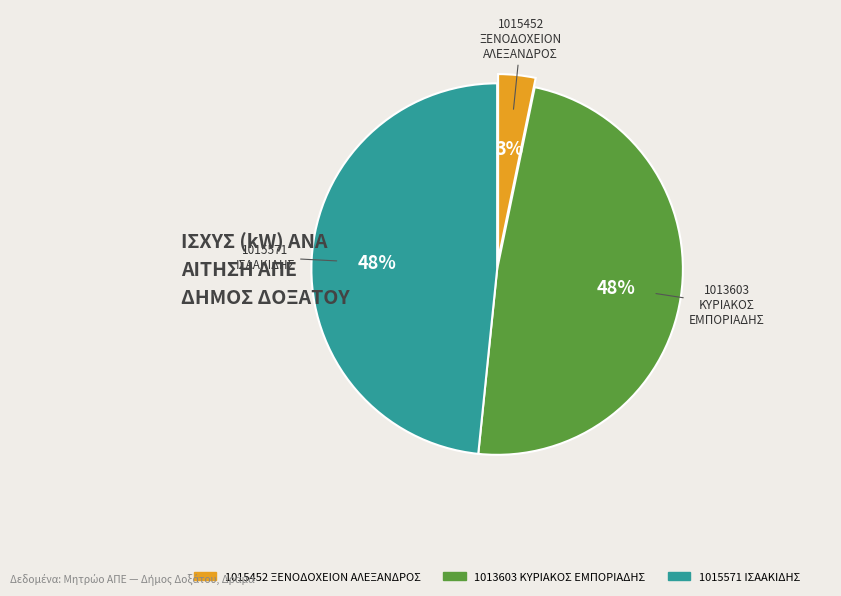

To the nearest percent, what is the average slice percentage?

33%